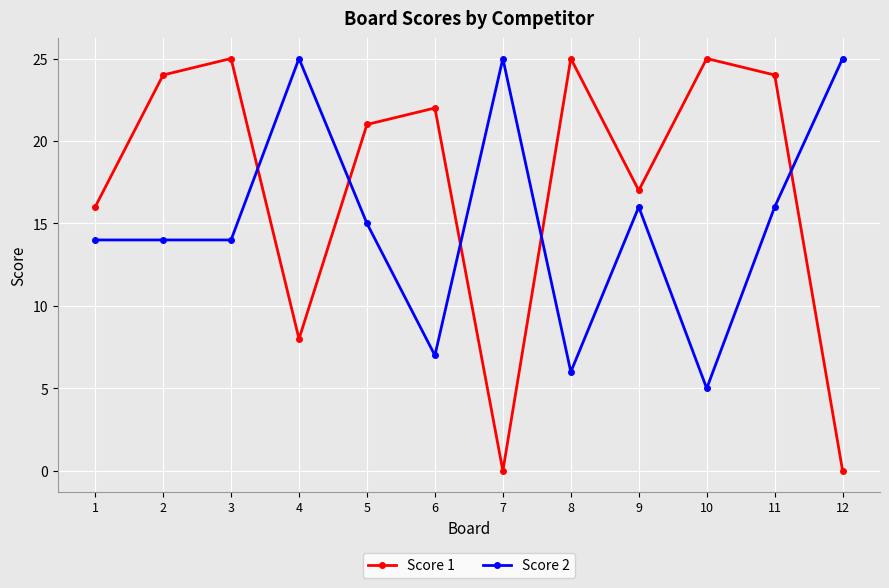

Reading left to right, list all the values displayed in this chart.

Score 1: 1=16	2=24	3=25	4=8	5=21	6=22	7=0	8=25	9=17	10=25	11=24	12=0
Score 2: 1=14	2=14	3=14	4=25	5=15	6=7	7=25	8=6	9=16	10=5	11=16	12=25